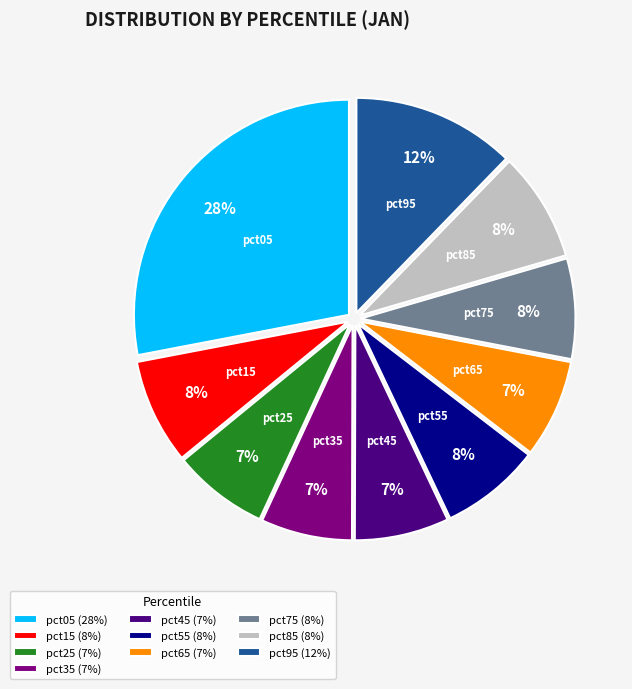

What is the largest slice in the pie chart?

pct05